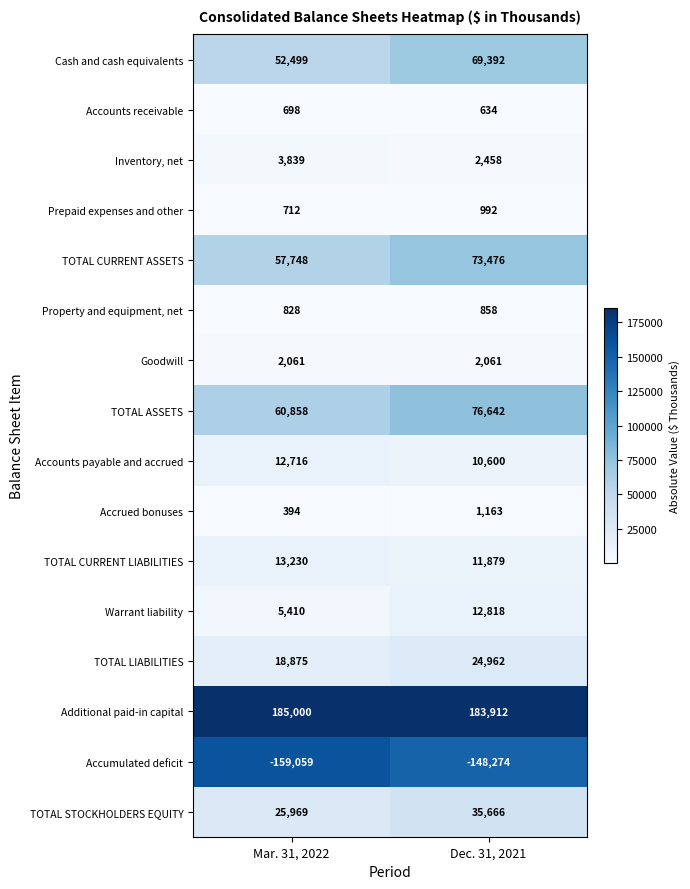

At how many categories does at least one series exceed 160533?

2